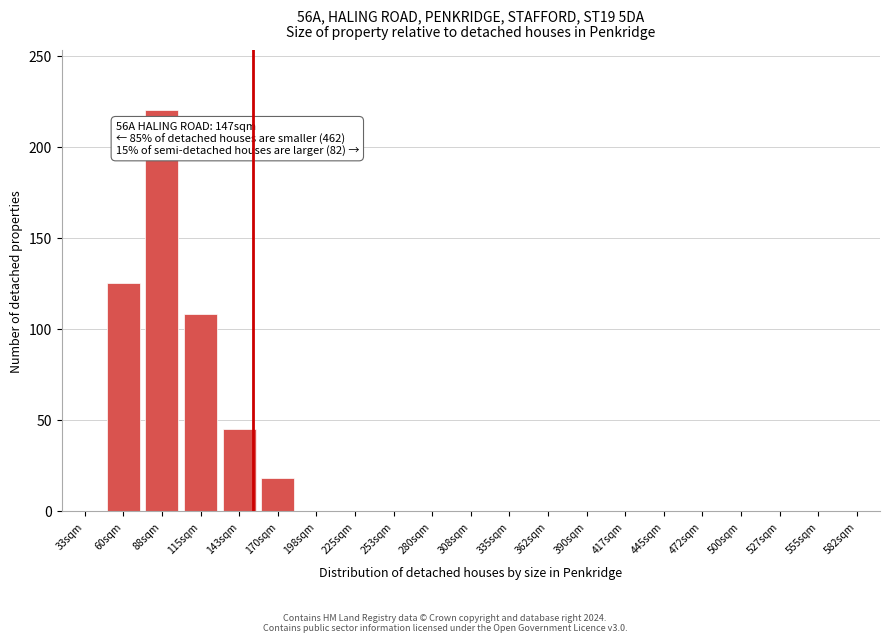

Reading left to right, extract all data points from this chart.

33sqm=0	60sqm=125	88sqm=220	115sqm=108	143sqm=45	170sqm=18	198sqm=0	225sqm=0	253sqm=0	280sqm=0	308sqm=0	335sqm=0	362sqm=0	390sqm=0	417sqm=0	445sqm=0	472sqm=0	500sqm=0	527sqm=0	555sqm=0	582sqm=0